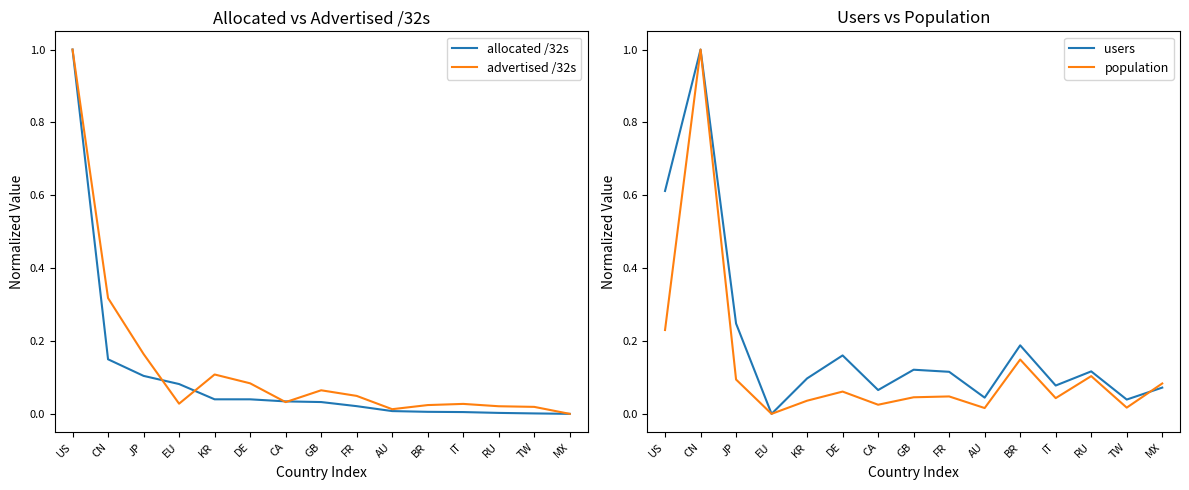

The advertised /32s series shows 0.0 at FR. True or false?

True